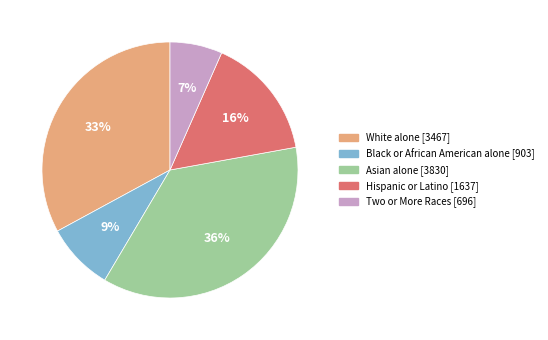

Which slice is the largest?

Asian alone